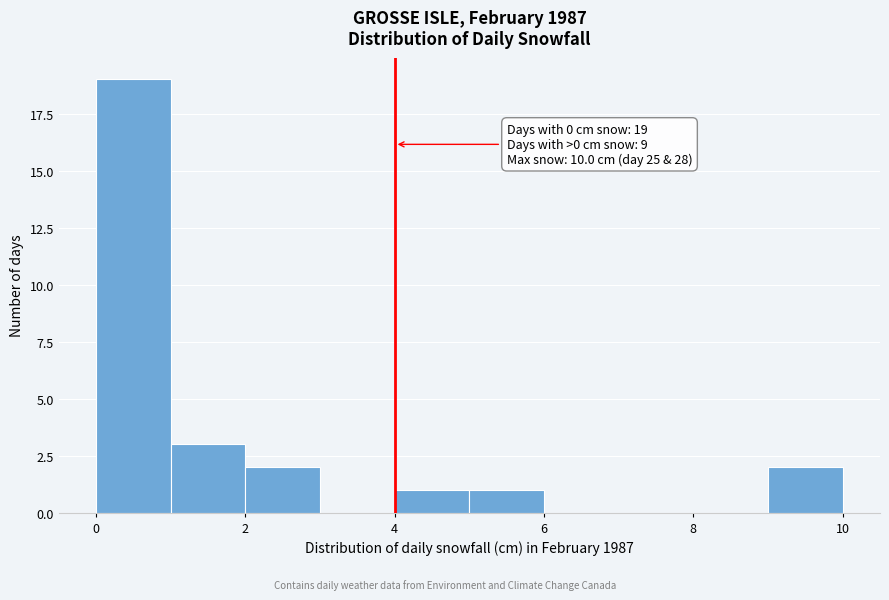

Which range on the x-axis has the tallest bar?

0 to 1